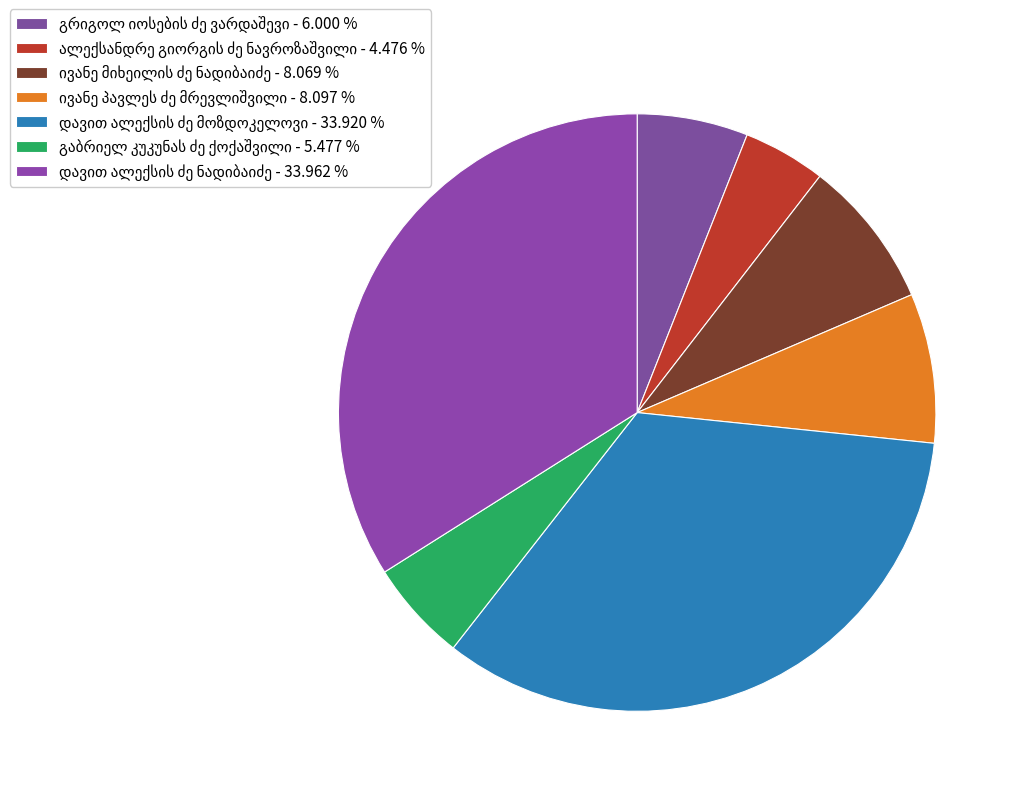

How many slices are in this pie chart?

7